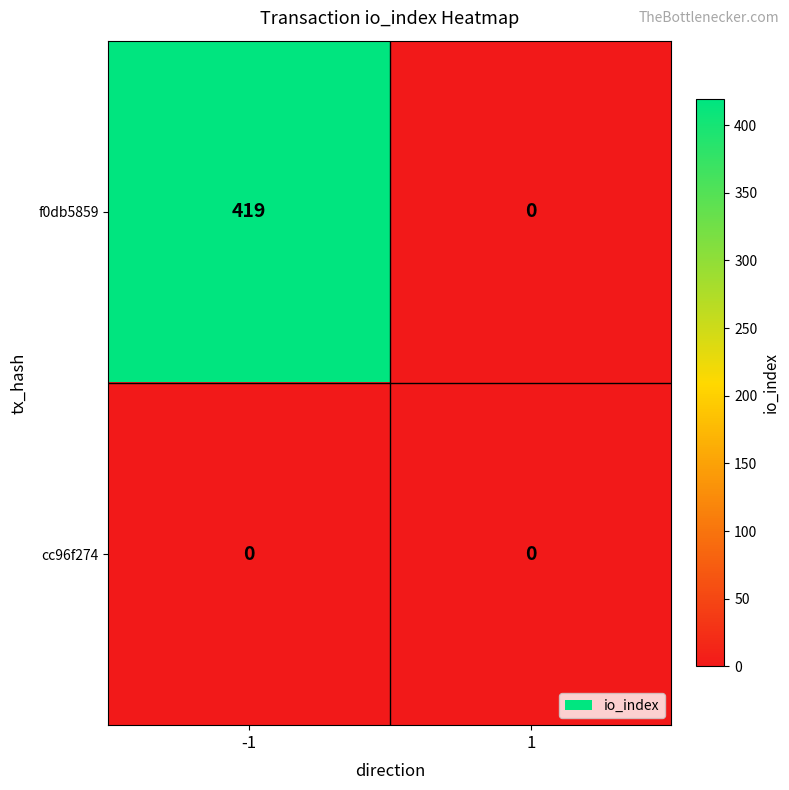

At which category does the chart reach its peak across all series?

-1